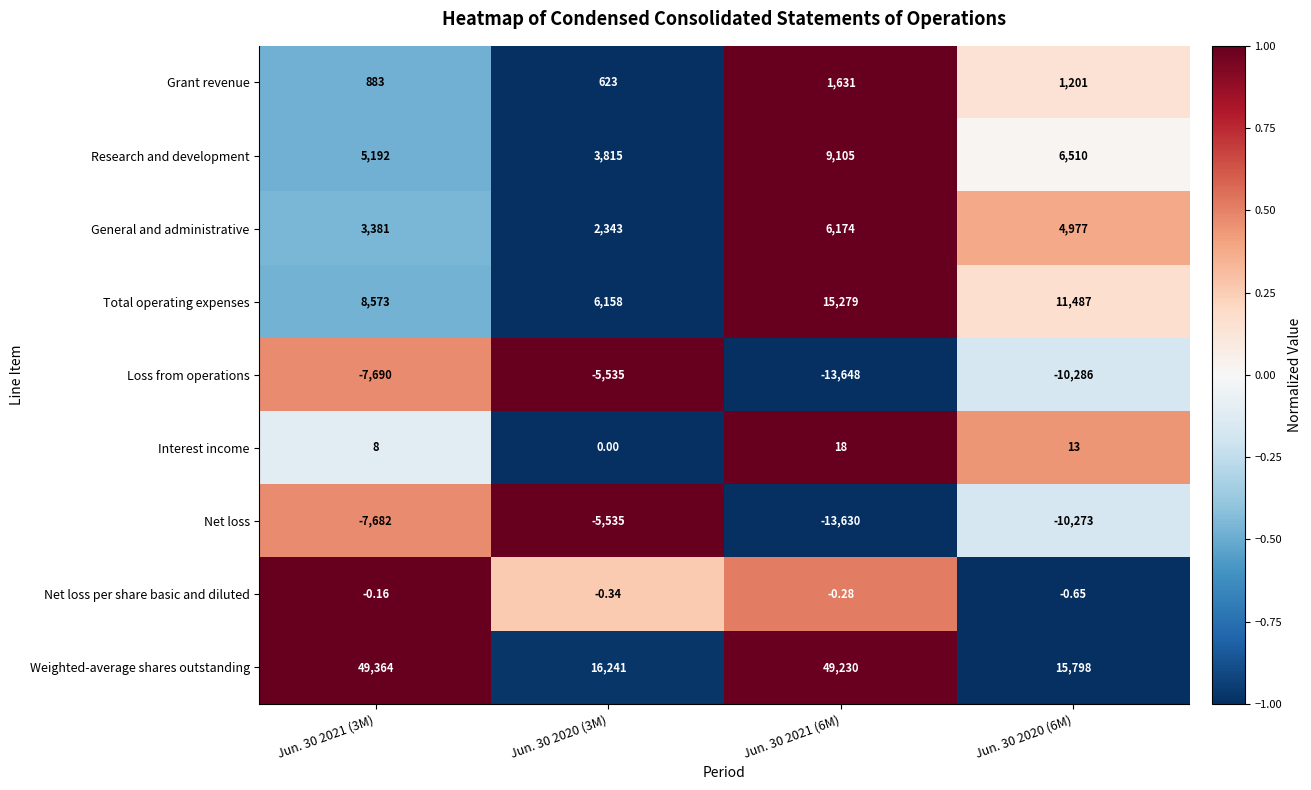

At which category is the sum across all series the highest?

Jun. 30 2021 (6M)